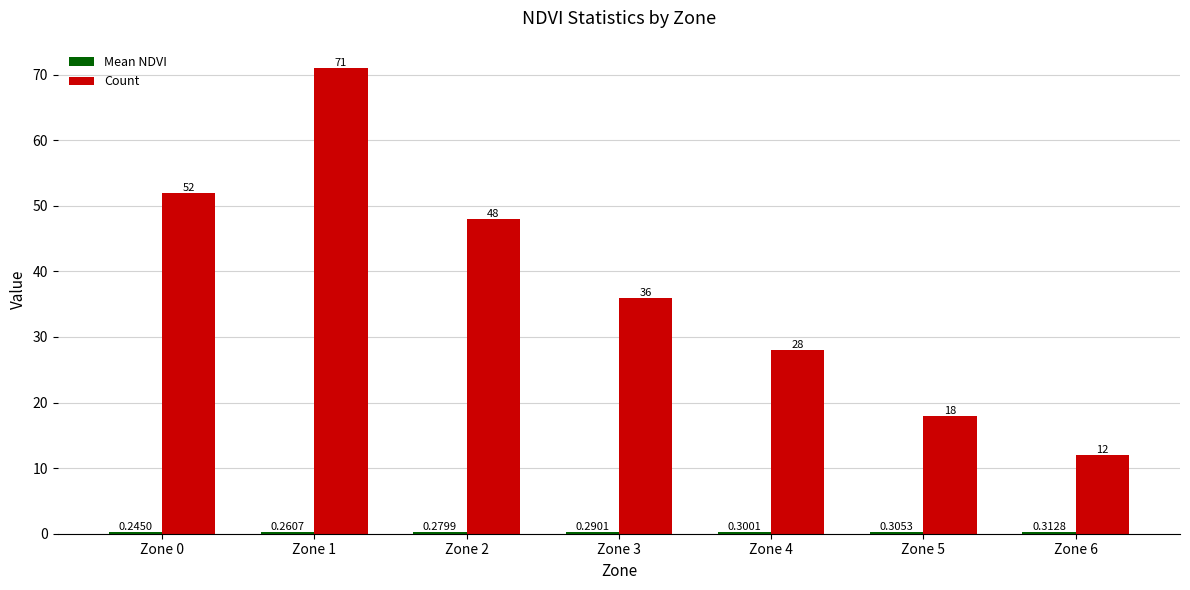

Are the bars horizontal?

No